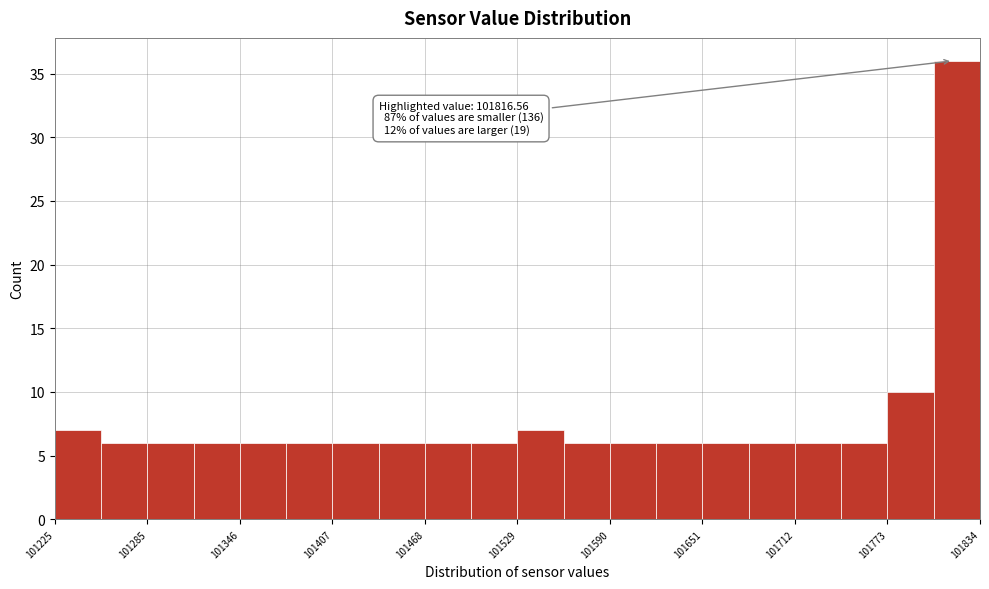

Around what value on the x-axis is the tallest bar? Give the approximate position of its centre, as read against the axis.

101820